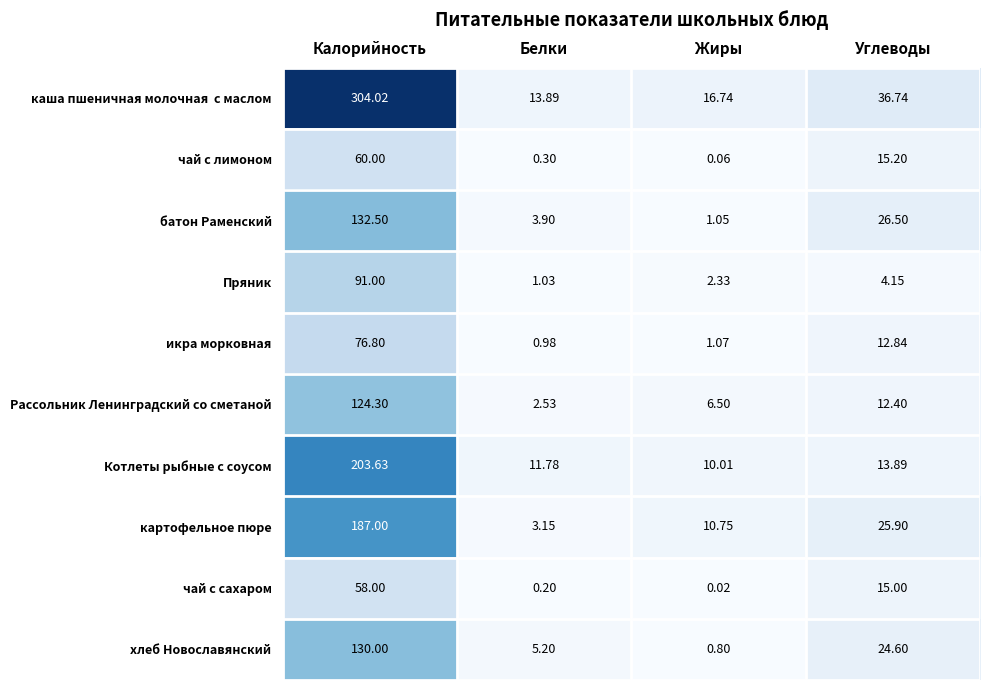

Which series changed the most between Жиры and Углеводы?

батон Раменский